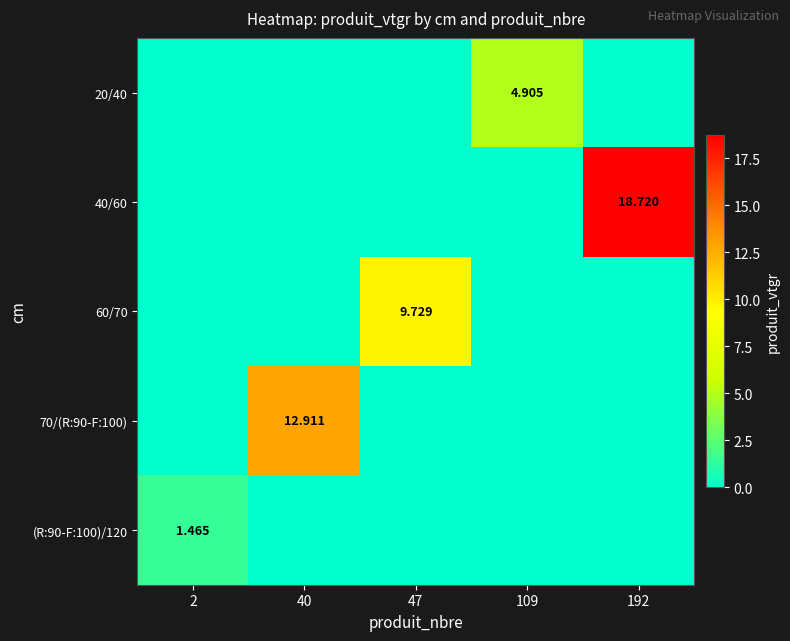

How many data points in 20/40 are above 0?

1